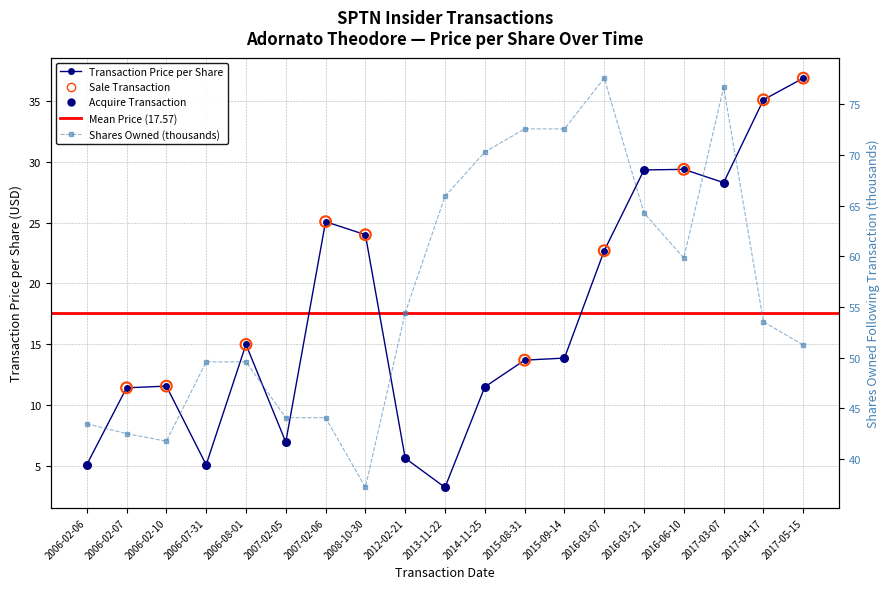

What is the total value across all series at 2006-08-01?

64.6